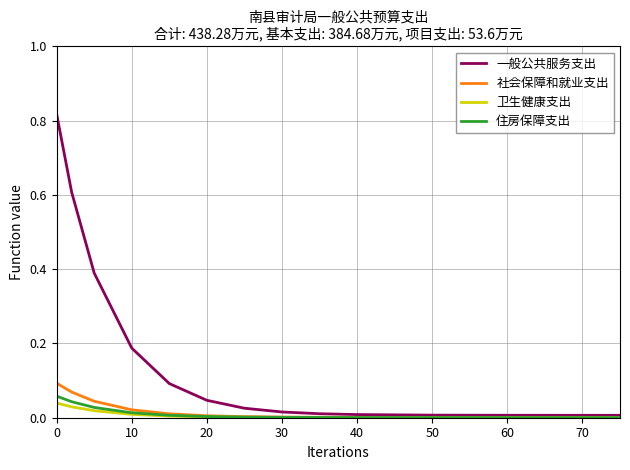

At how many categories does at least one series exceed 0?

14